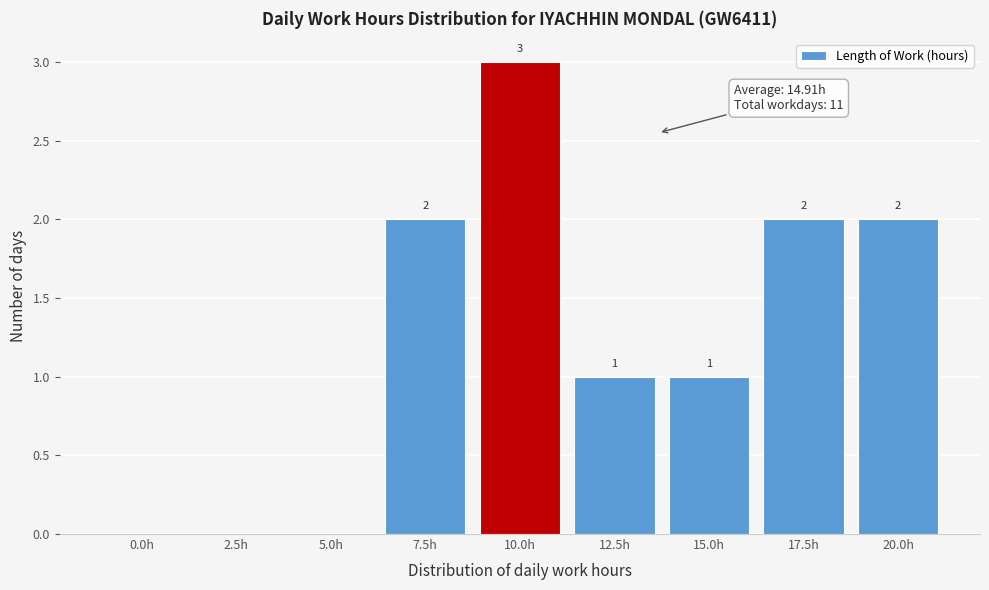

Reading left to right, what are all the values shown in this chart?

0.0h=0	2.5h=0	5.0h=0	7.5h=2	10.0h=3	12.5h=1	15.0h=1	17.5h=2	20.0h=2